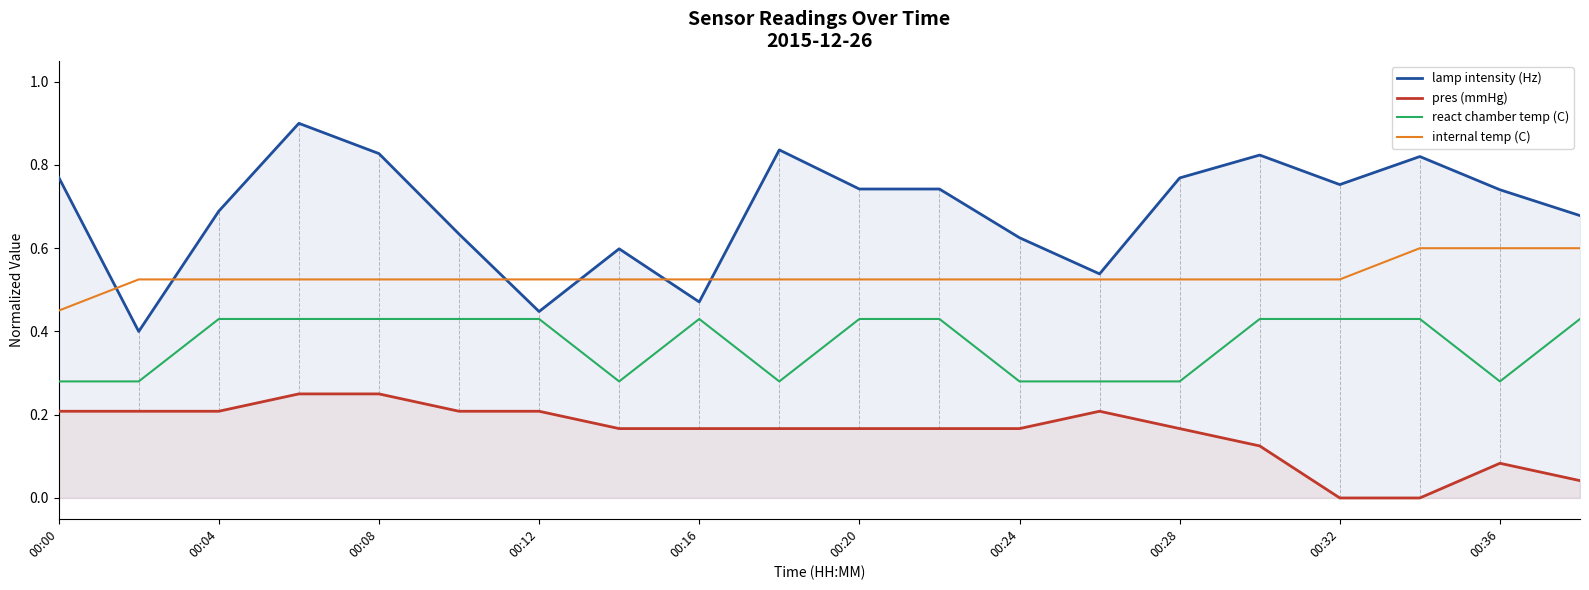

Rank the series by their average value, from lowest to highest.

pres (mmHg), react chamber temp (C), internal temp (C), lamp intensity (Hz)